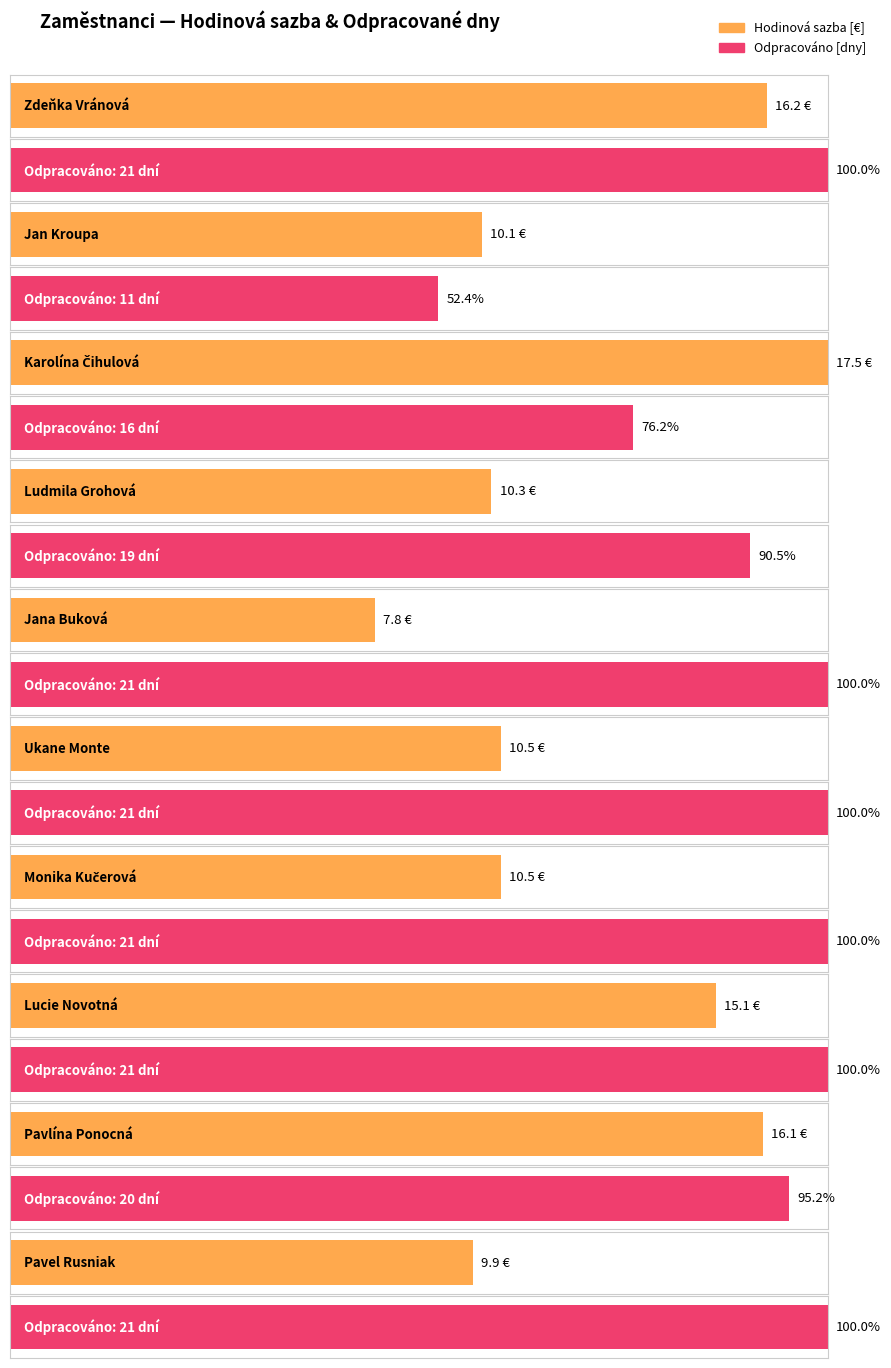

What is the label of the 1st bar from the right?

Pavel Rusniak